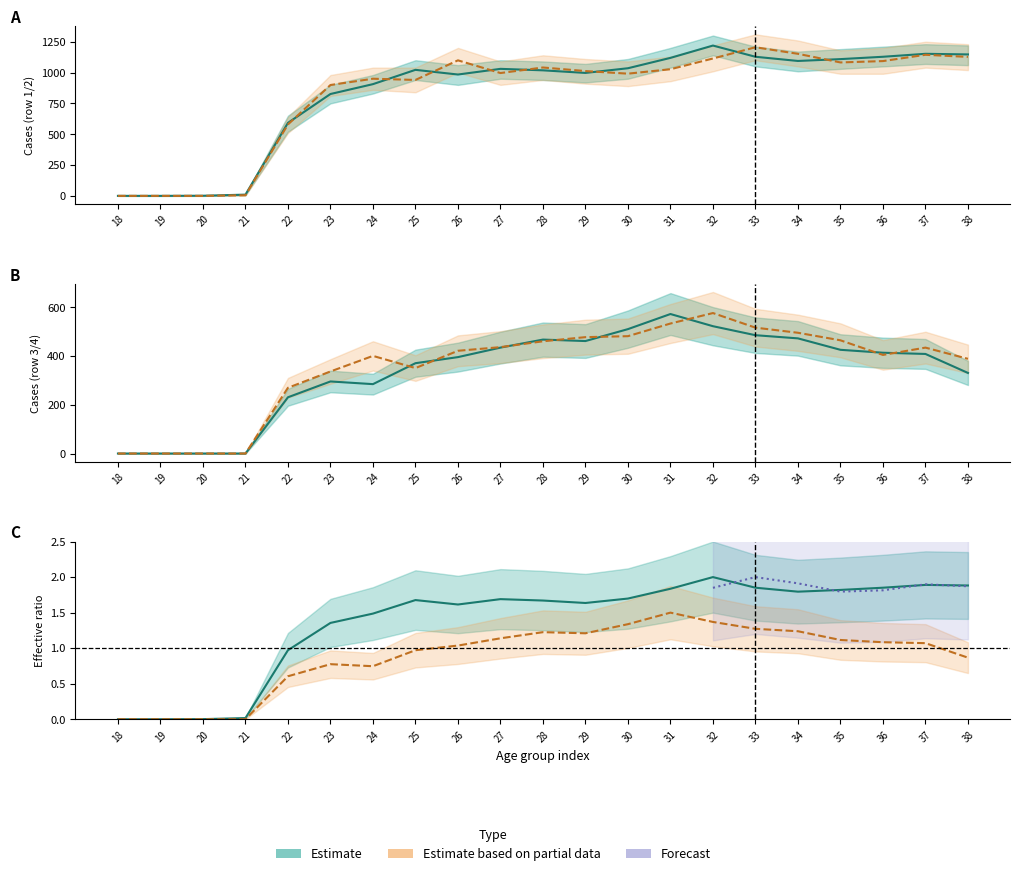

True or false: Estimate has more than 2 points higher than both neighbors.

True